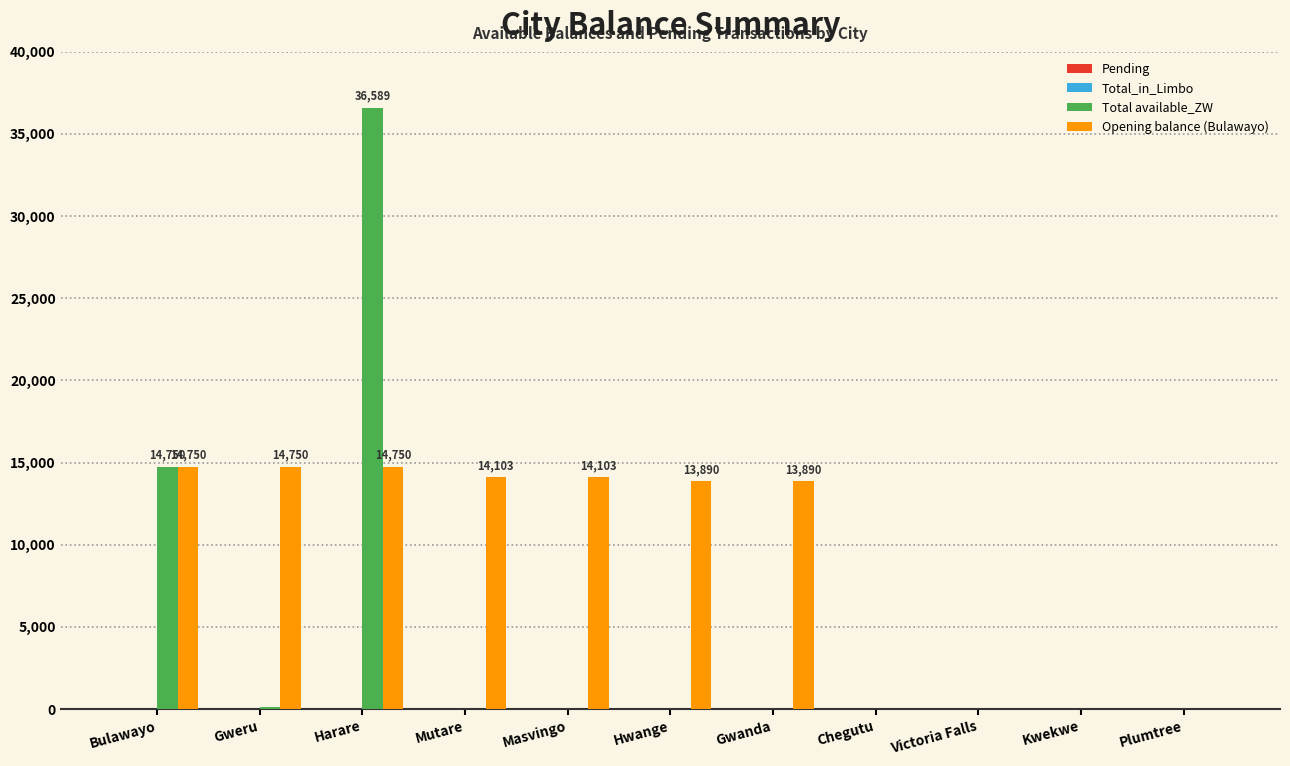

What is the highest value of the Opening balance (Bulawayo) series?

14750.4